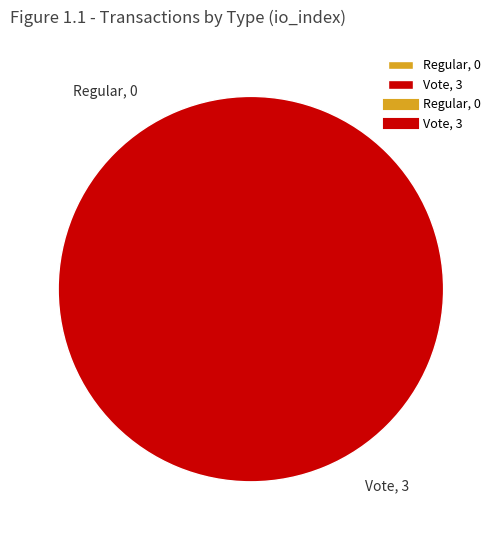

The Vote slice represents 100% of the pie. True or false?

True